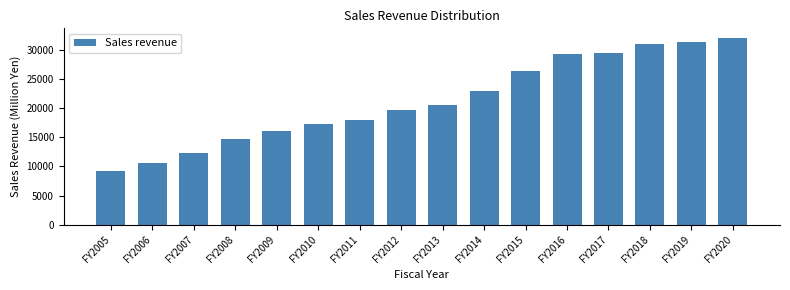

Reading left to right, extract all data points from this chart.

FY2005=9270	FY2006=10557	FY2007=12362	FY2008=14662	FY2009=16068	FY2010=17184	FY2011=17974	FY2012=19576	FY2013=20574	FY2014=22873	FY2015=26387	FY2016=29305	FY2017=29489	FY2018=30914	FY2019=31222	FY2020=32042